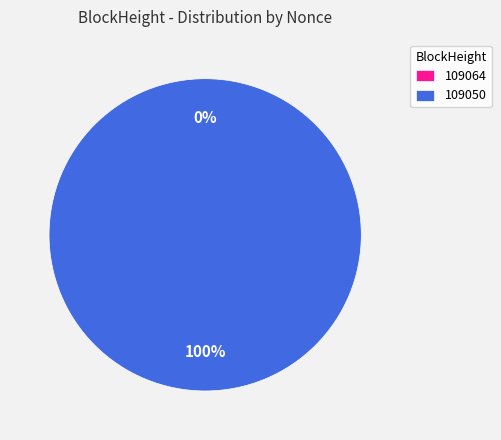

To the nearest percent, what is the average slice percentage?

50%